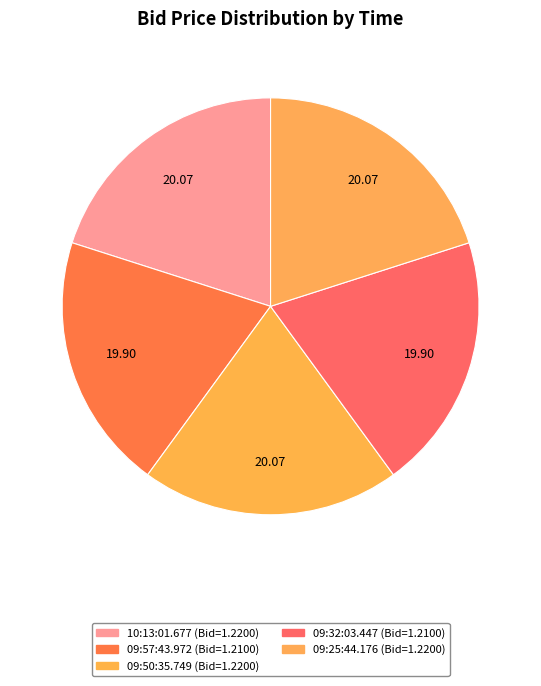

Which slice is the smallest?

09:57:43.972